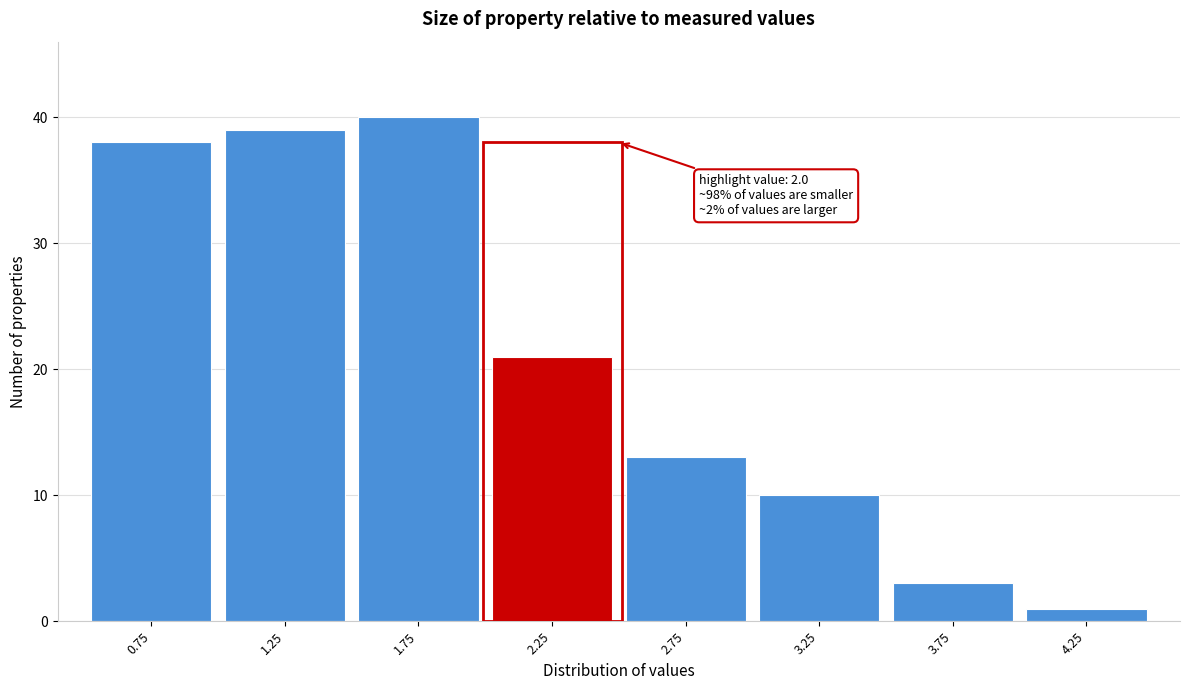

Over which range of the x-axis is the bar tallest?

1.5 to 2.0